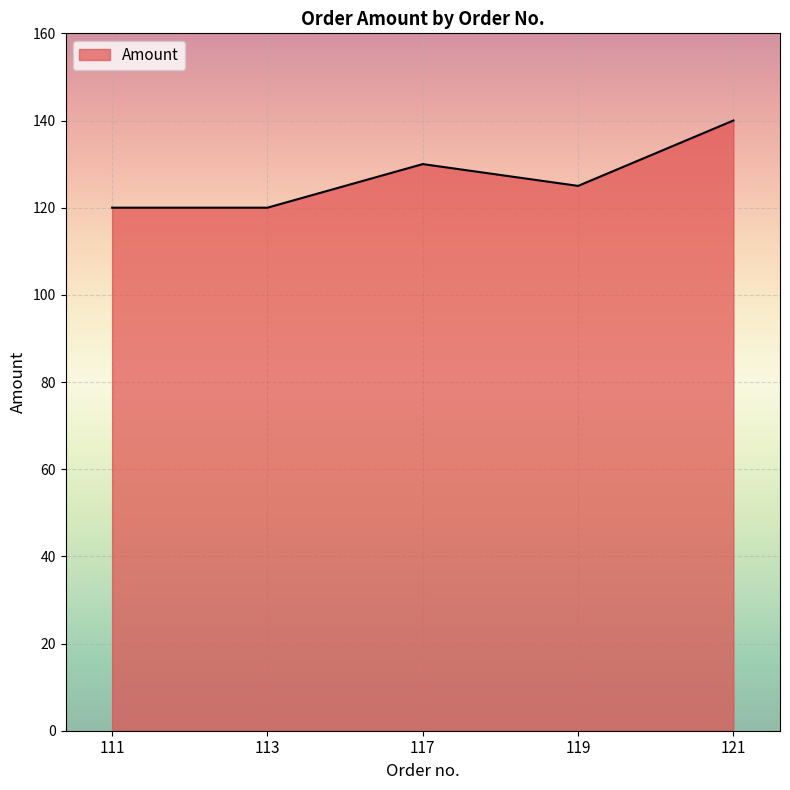

What is the maximum value shown in the chart?

140